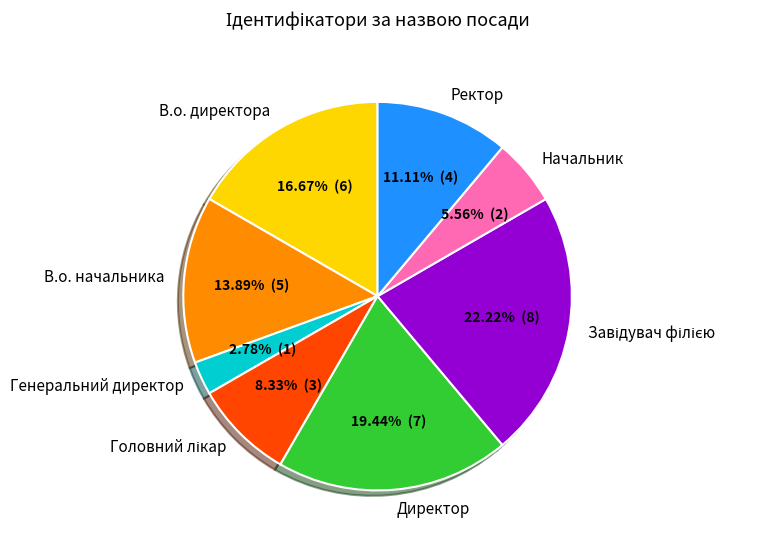

To the nearest percent, what is the difference between the Директор and Генеральний директор slice percentages?

17%